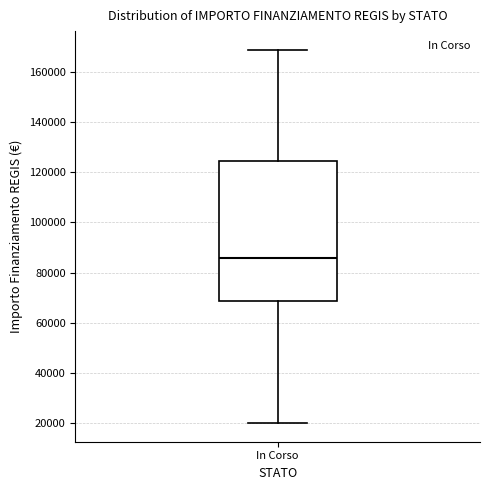

Transcribe this box plot: give where the median line is, the range the box spans, and where the two whiskers end, as read against the y-axis. The values are not printed on the chart, so give them approximately, as read against the axis.

median 86000, box 68000 to 124000, whiskers 20000 to 168000